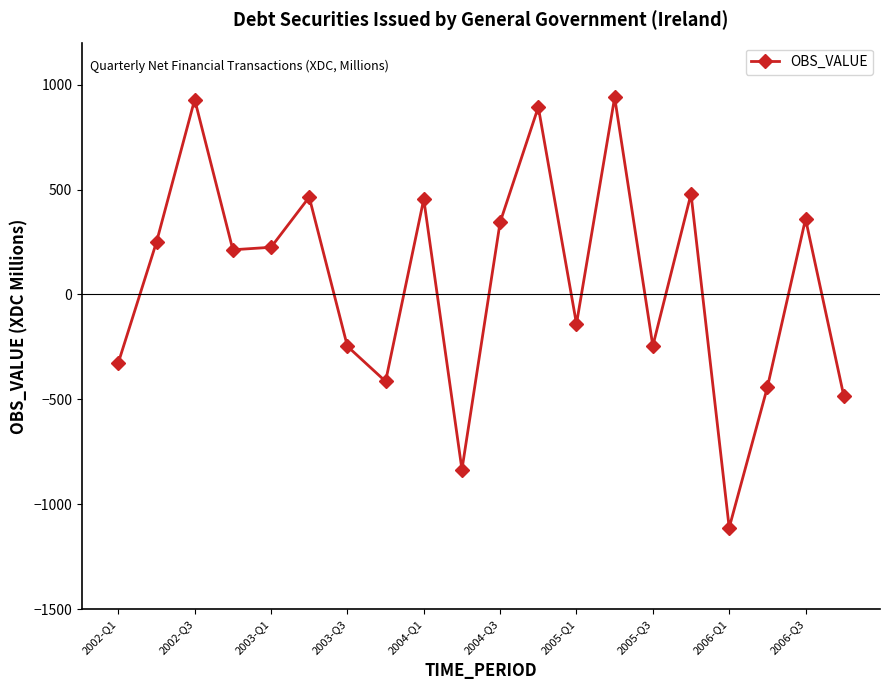

What is the greatest value displayed?

939